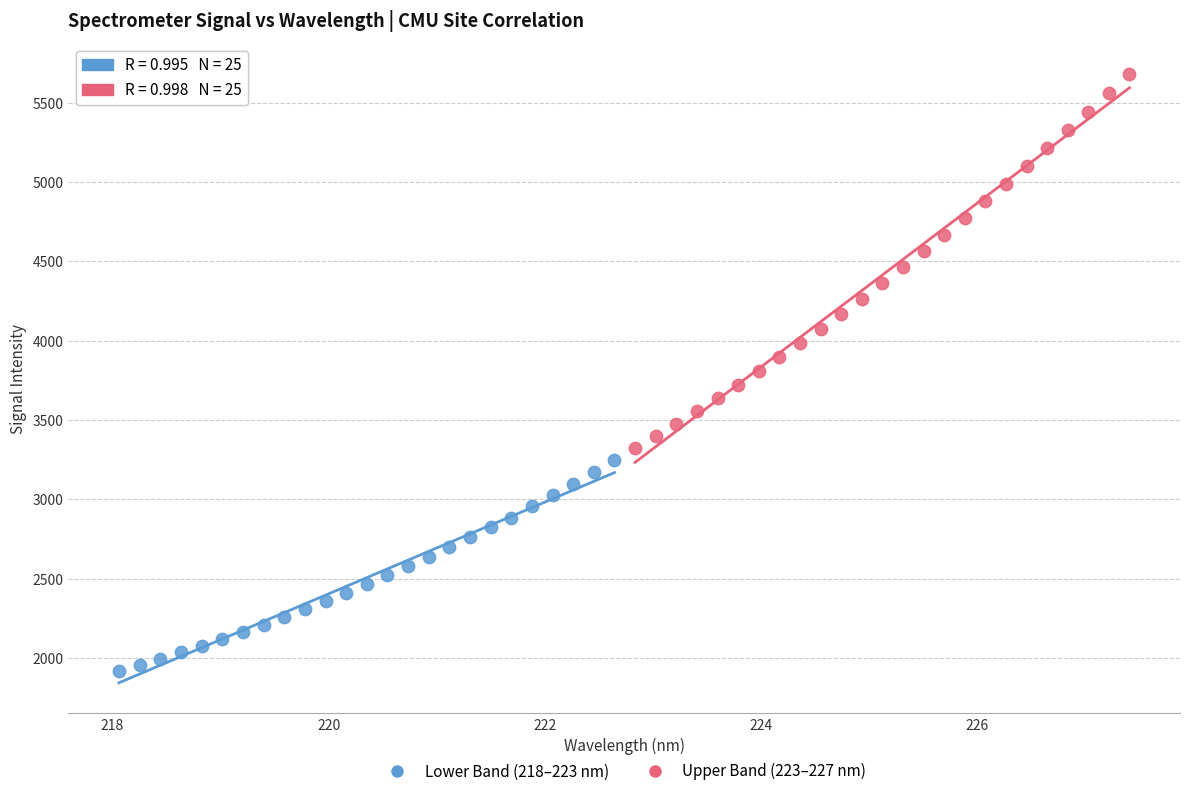

Which series has the widest spread of Y values?

Upper Band (223–227 nm)